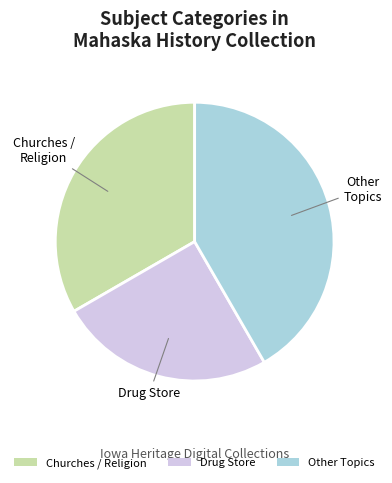

Combined, do Churches / Religion and Other Topics account for over 50%?

Yes